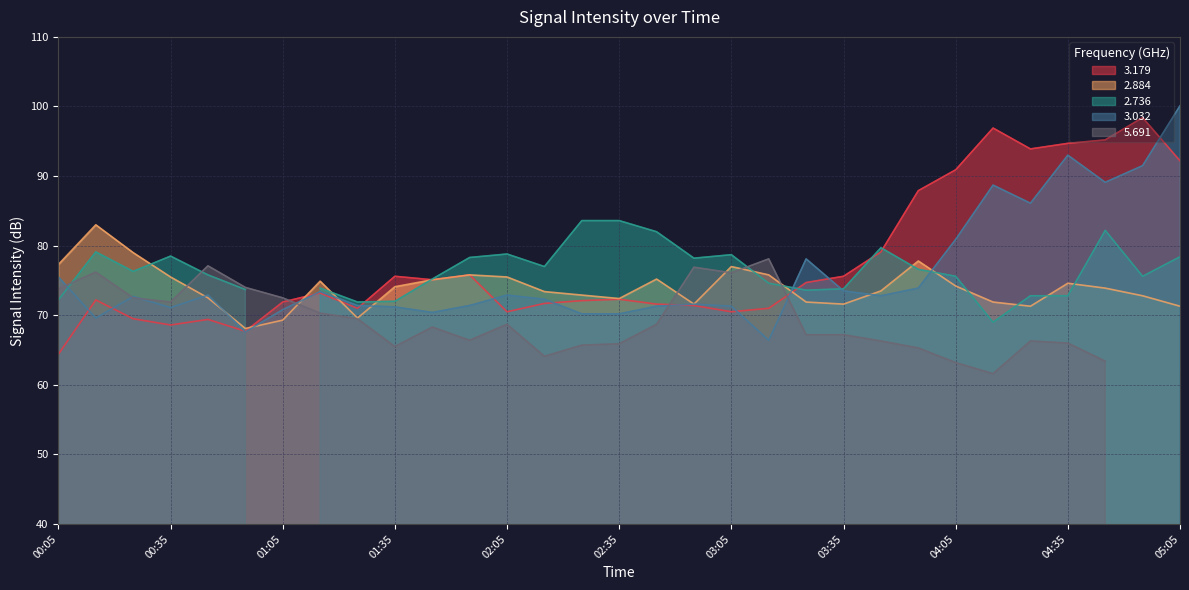

Is it true that 3.179 equals 64.4 at 00:05?

True